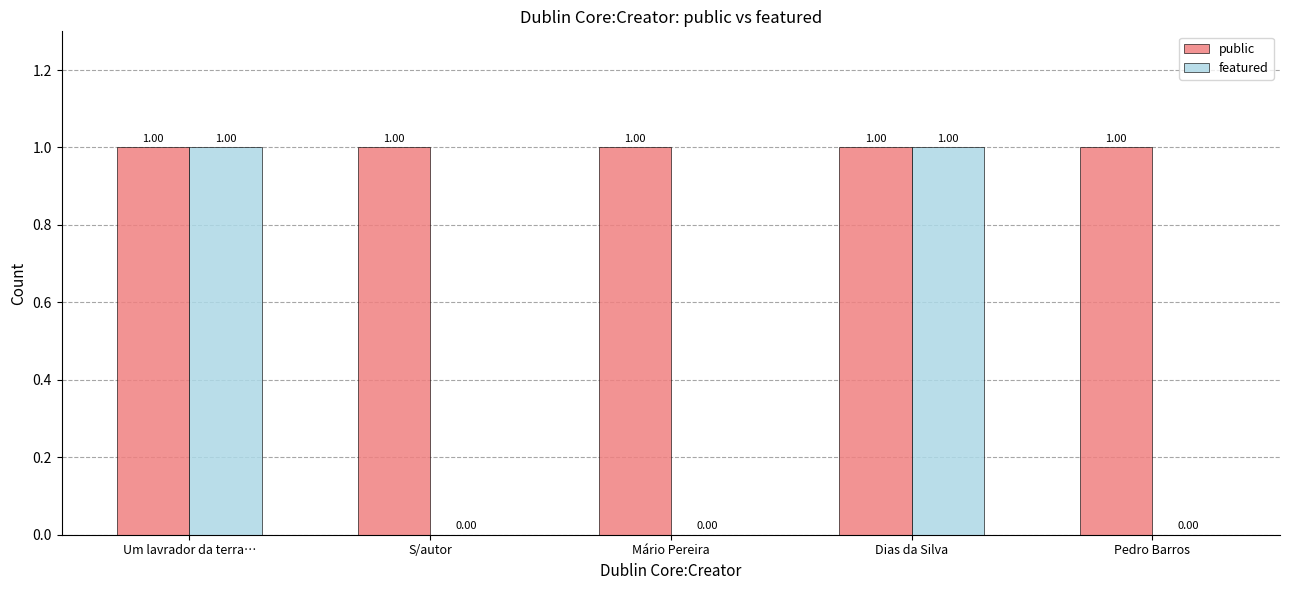

What is the sum of all public values?

5